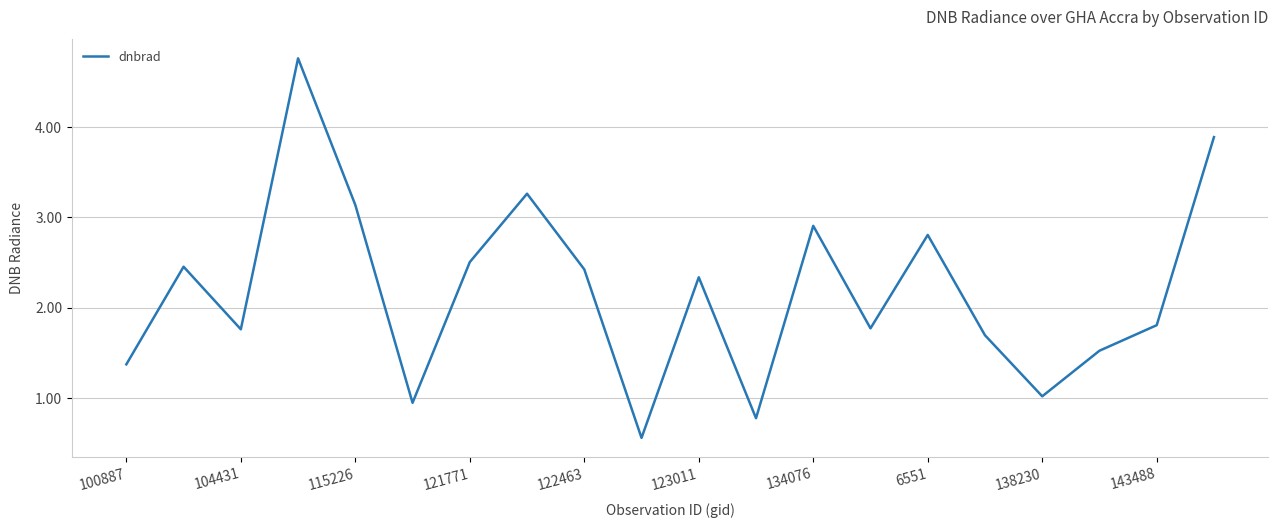

What is the smallest value displayed?

0.6